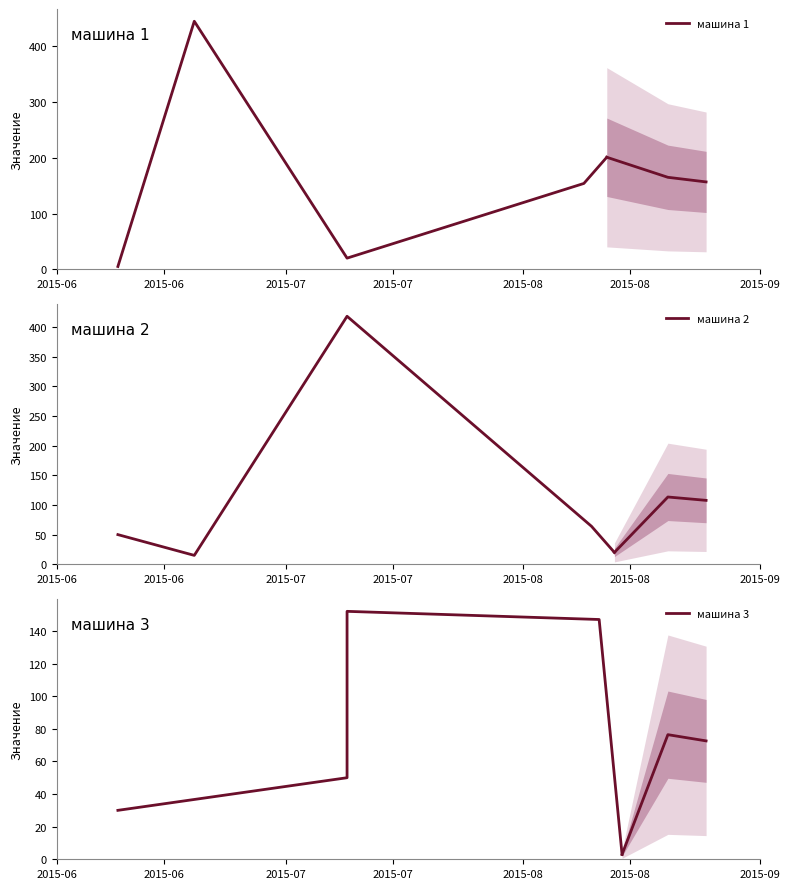

What are all the series names shown in the legend?

машина 1, машина 2, машина 3